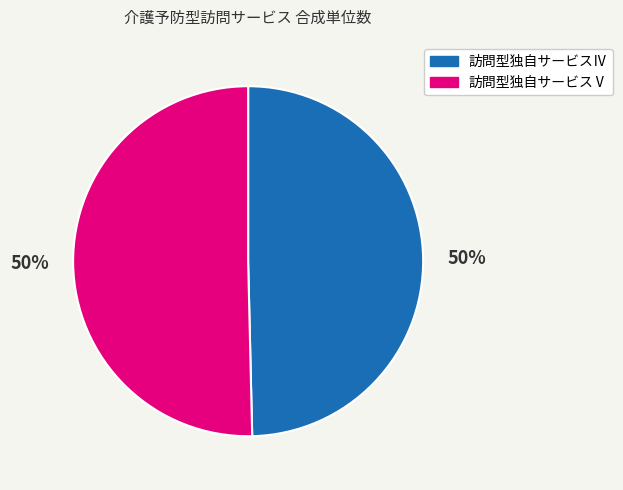

The 訪問型独自サービスⅤ slice represents 64% of the pie. True or false?

False